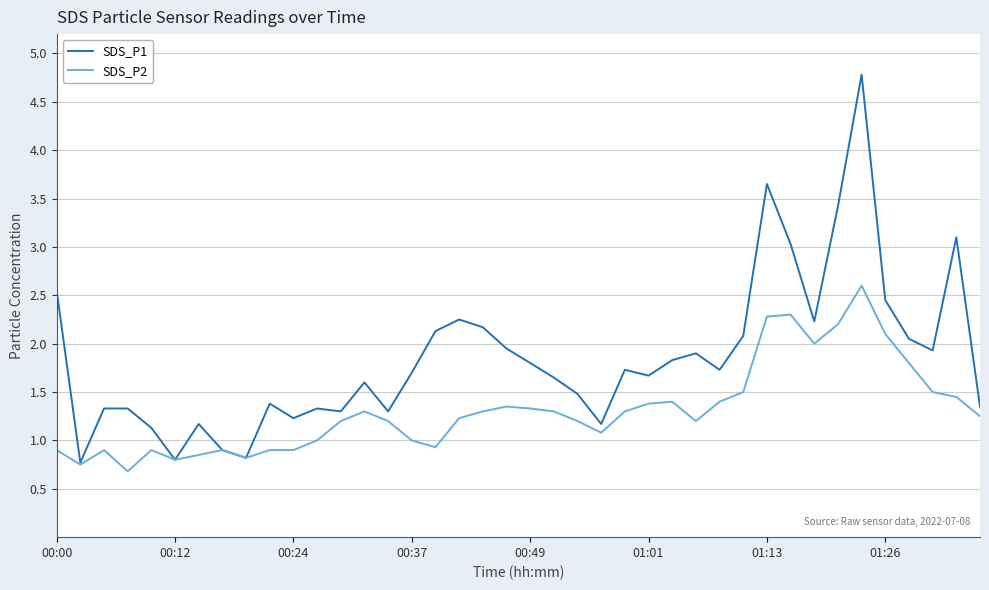

What is the lowest value of the SDS_P2 series?

0.7